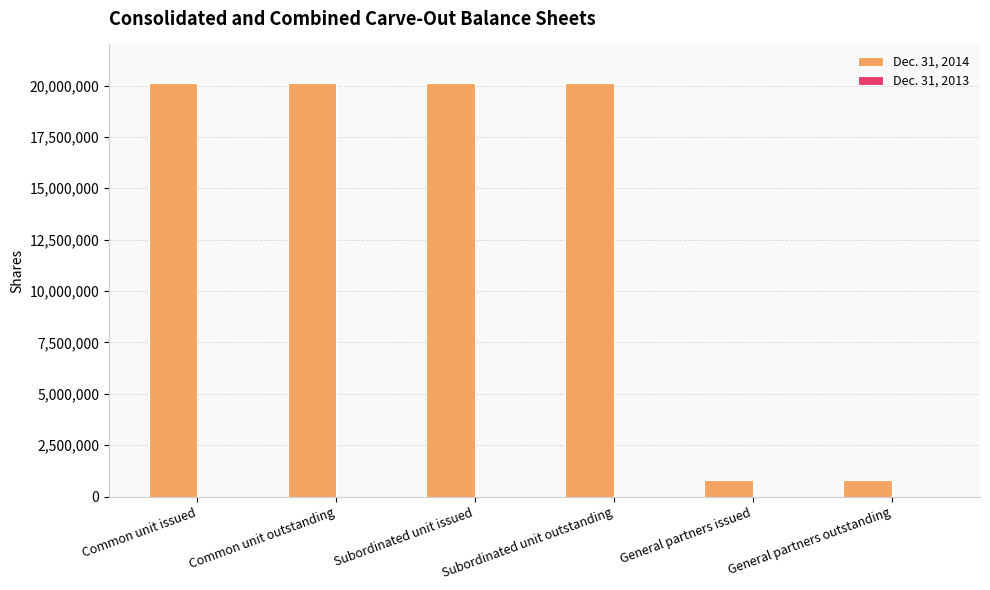

What is the sum of the values at General partners outstanding and General partners issued?

1642858